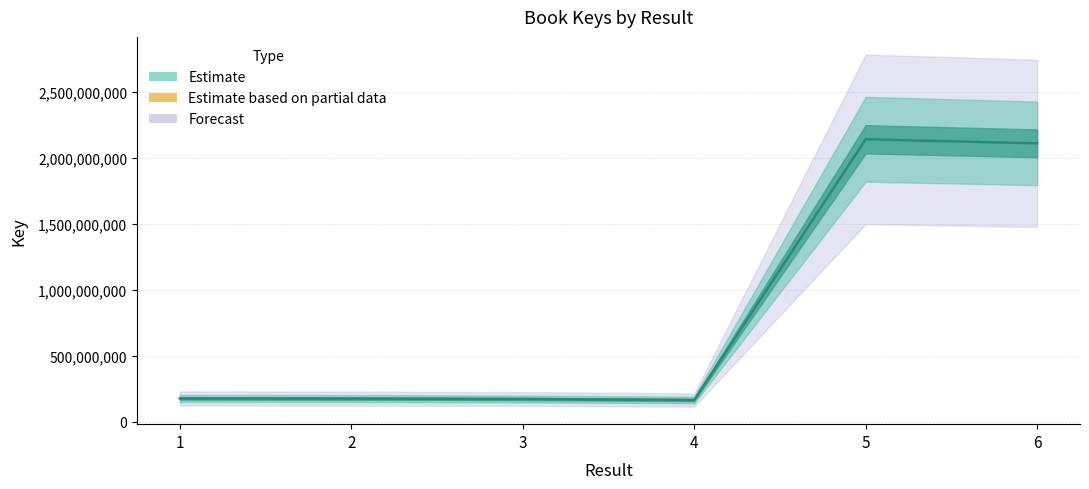

Rank the categories by value from lowest to highest.

4, 3, 2, 1, 6, 5